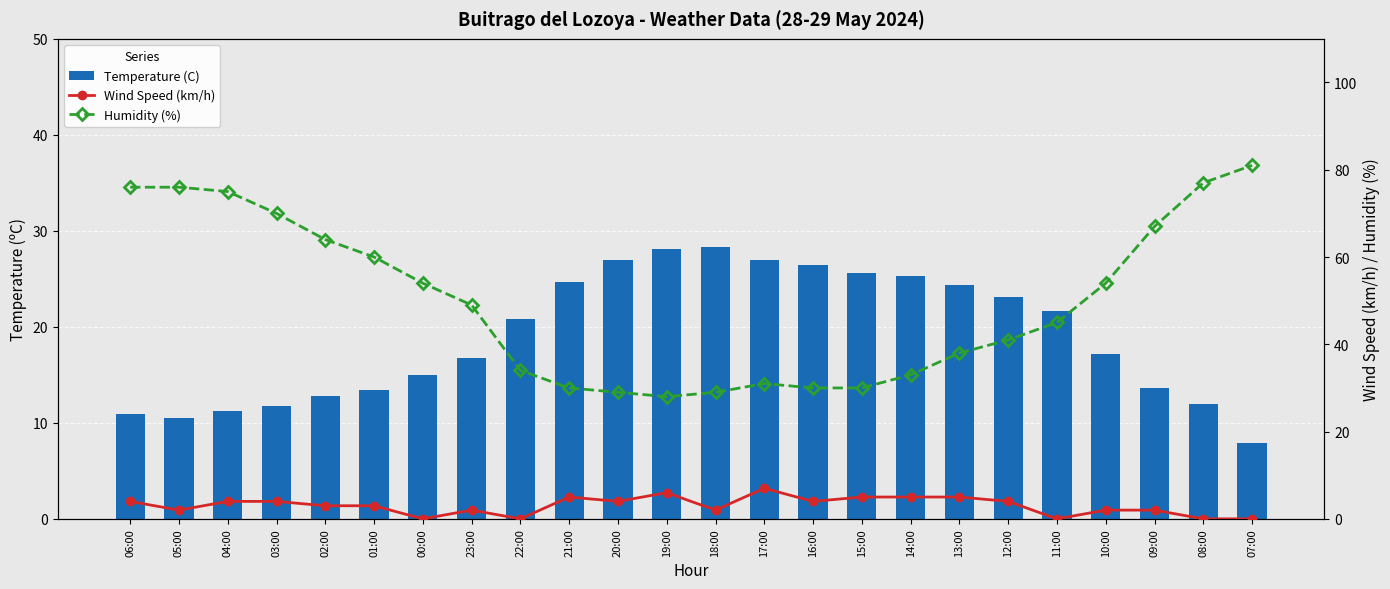

What is the spread (max minus min) of values at 19:00?

22.1